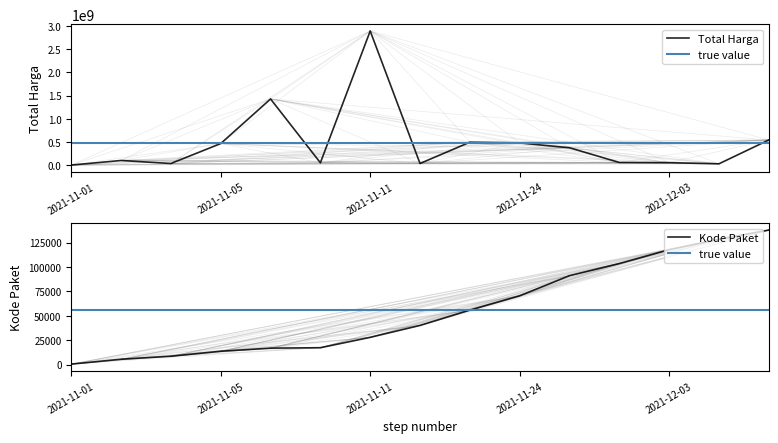

The chart shows a value of 493000000 at 2021-11-22. True or false?

True